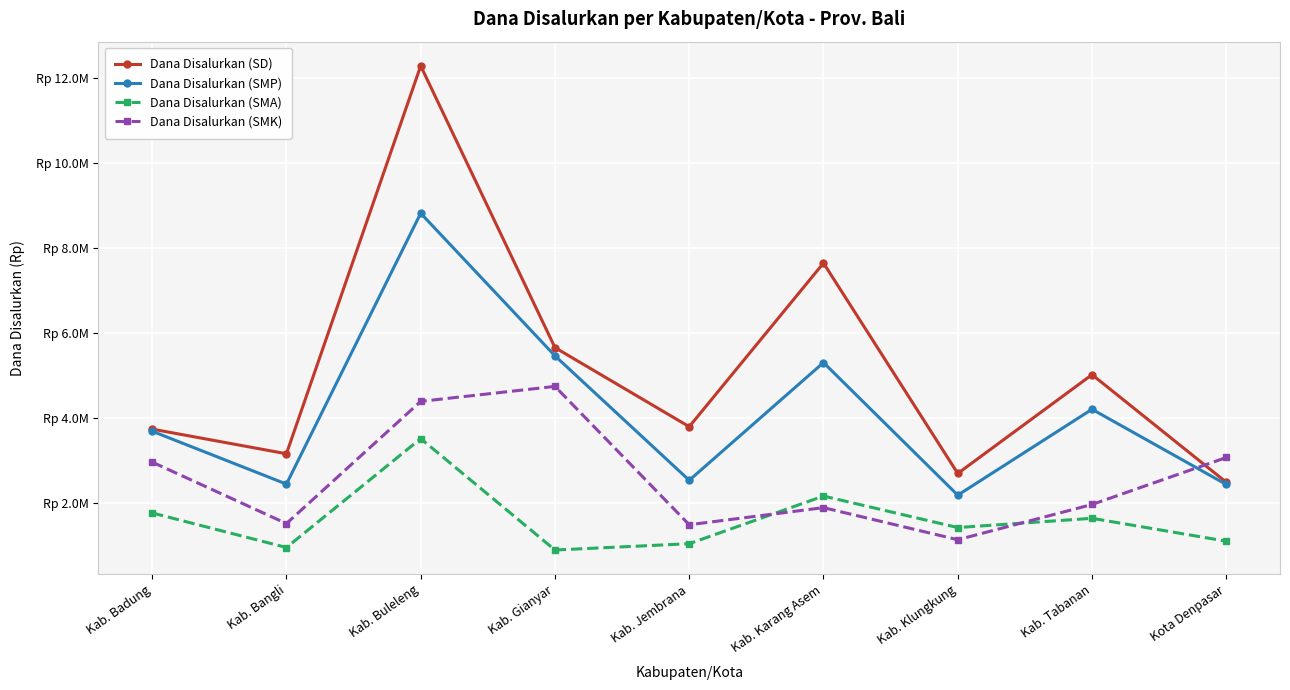

Where is Dana Disalurkan (SD) nearest to the value 7385850000?

Kab. Karang Asem